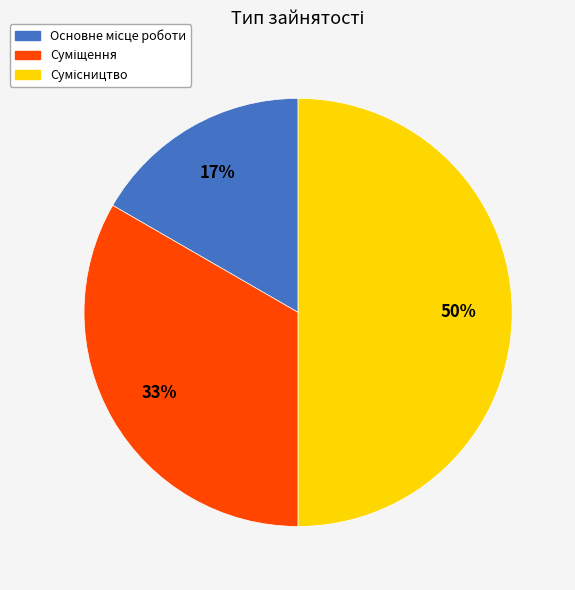

To the nearest percent, what is the average slice percentage?

33%